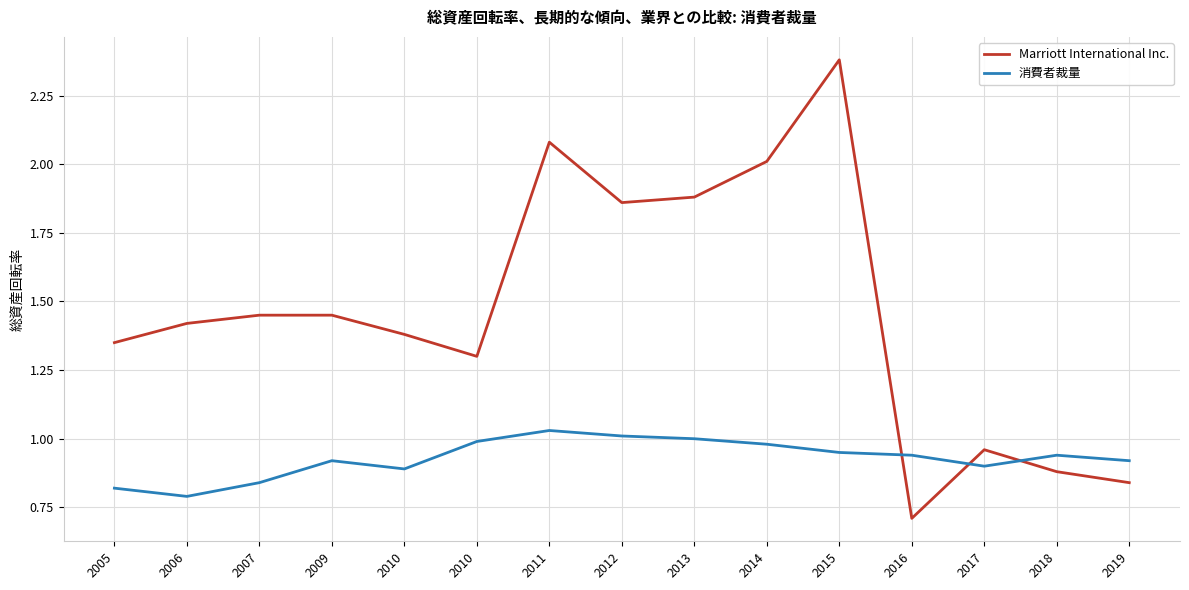

Where is the first local minimum for Marriott International Inc.?

2010